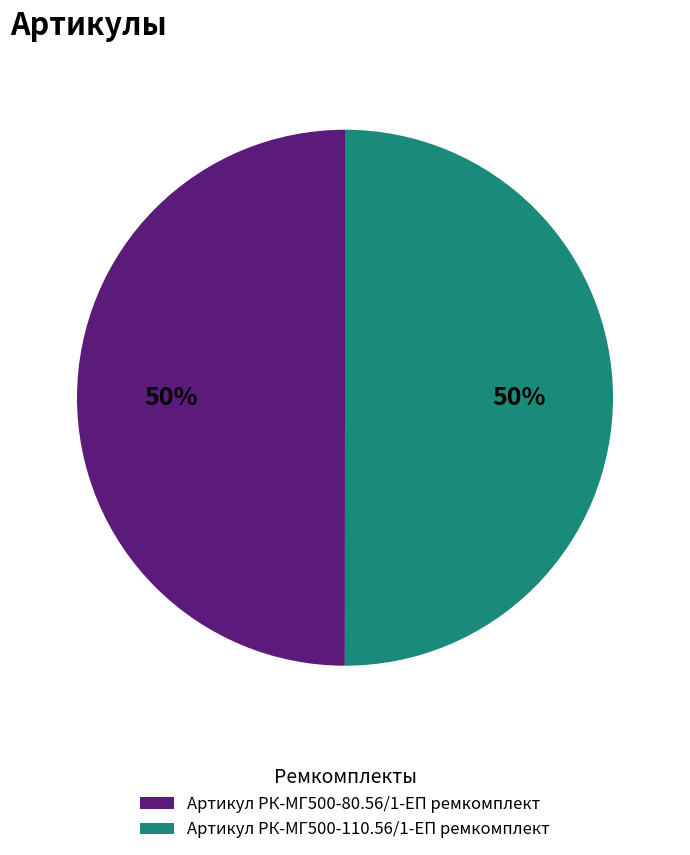

Do Артикул РК-МГ500-110.56/1-ЕП ремкомплект and Артикул РК-МГ500-80.56/1-ЕП ремкомплект together represent more than half of the pie?

Yes